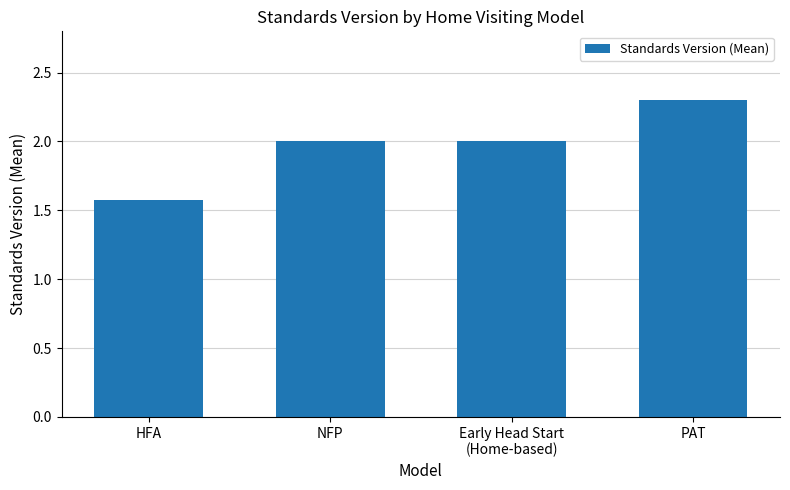

True or false: the data shows 1.1 at Early Head Start
(Home-based).

False